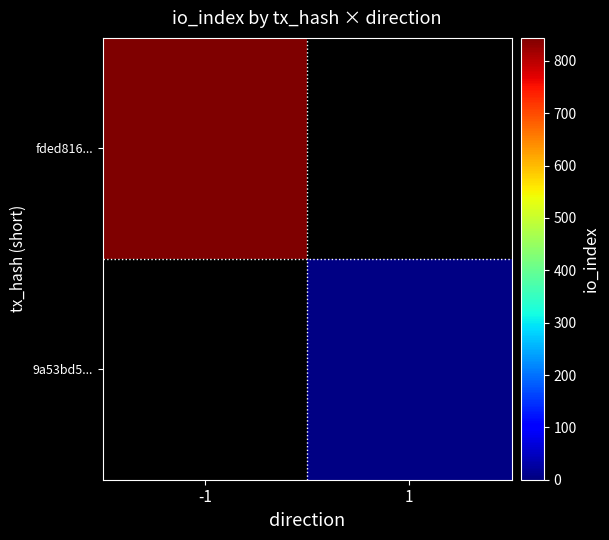

Which series has the largest total across all categories?

fded816...